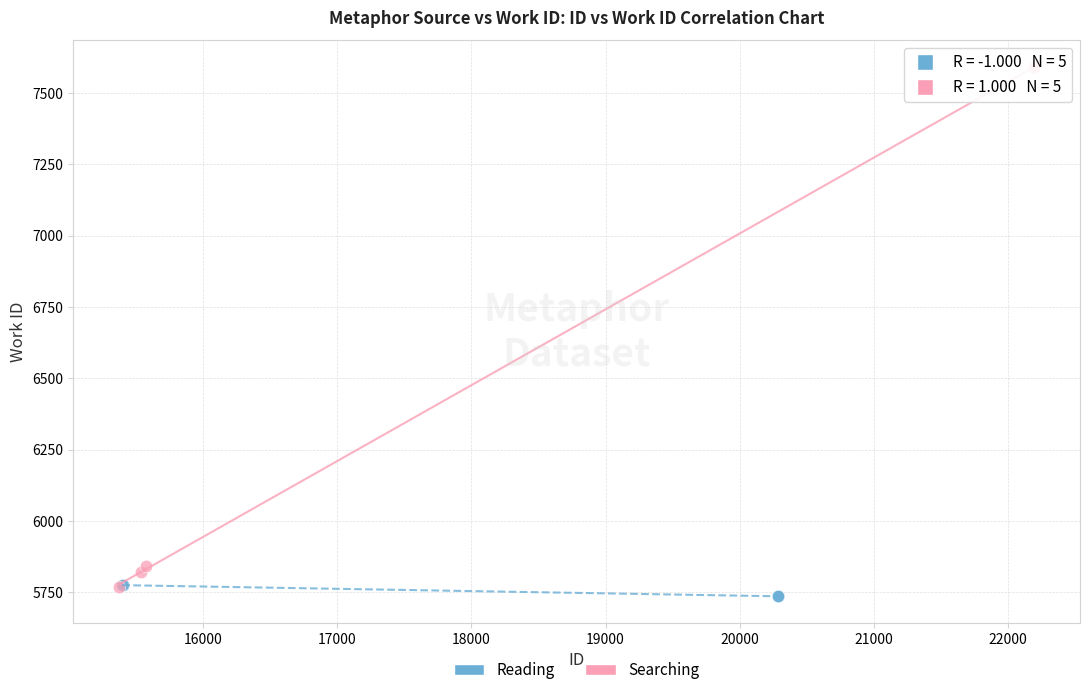

Which series has the widest spread of Y values?

Searching